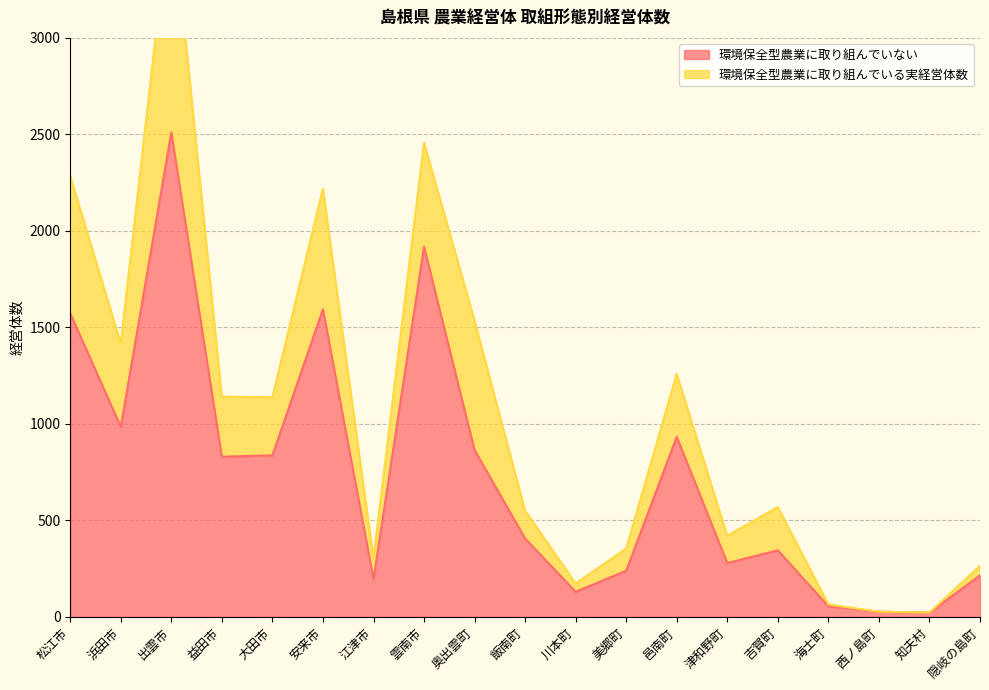

What is the label of the 15th point from the right?

大田市